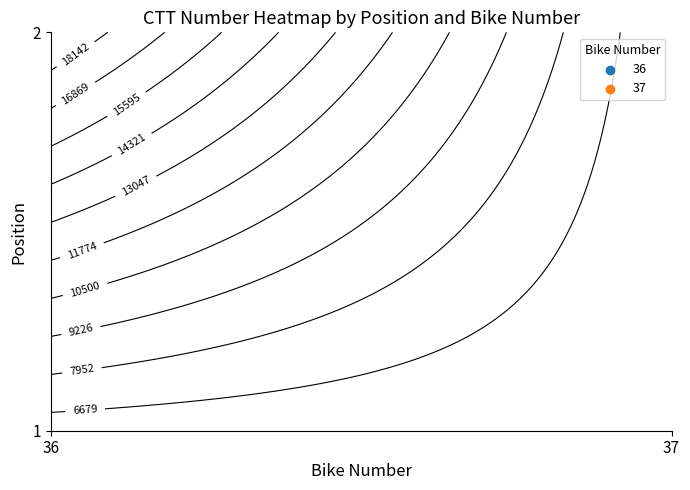

What is the difference between the 37 values at 1 and 0?

128